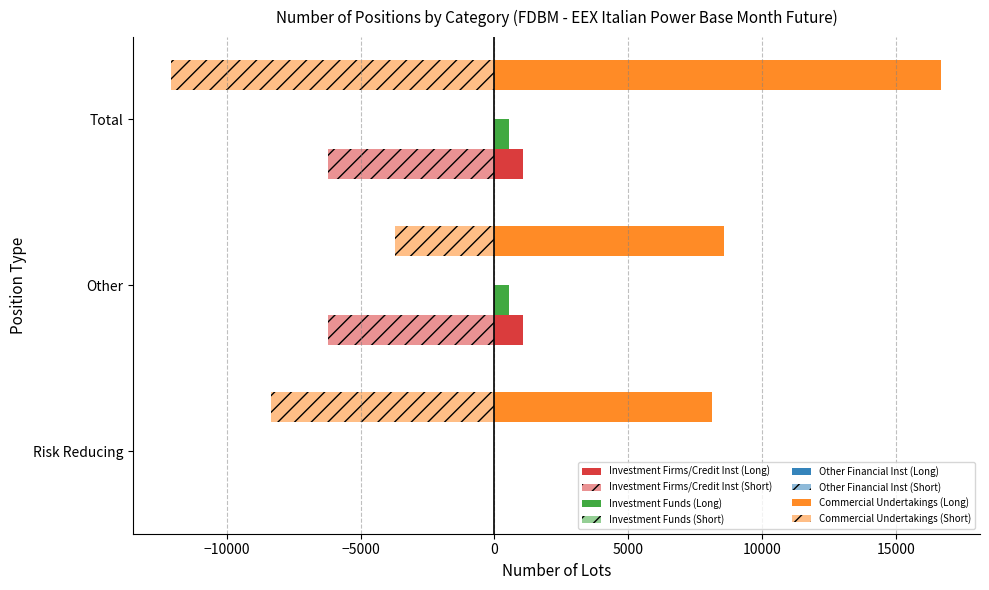

How many data points does each series have?

3